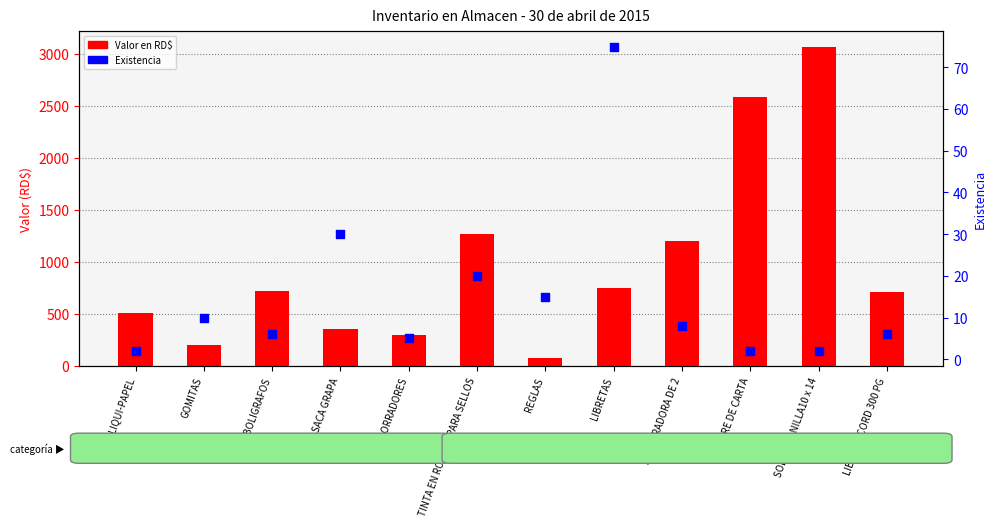

At which category is the sum across all series the highest?

SOBRE MANILLA10 x 14